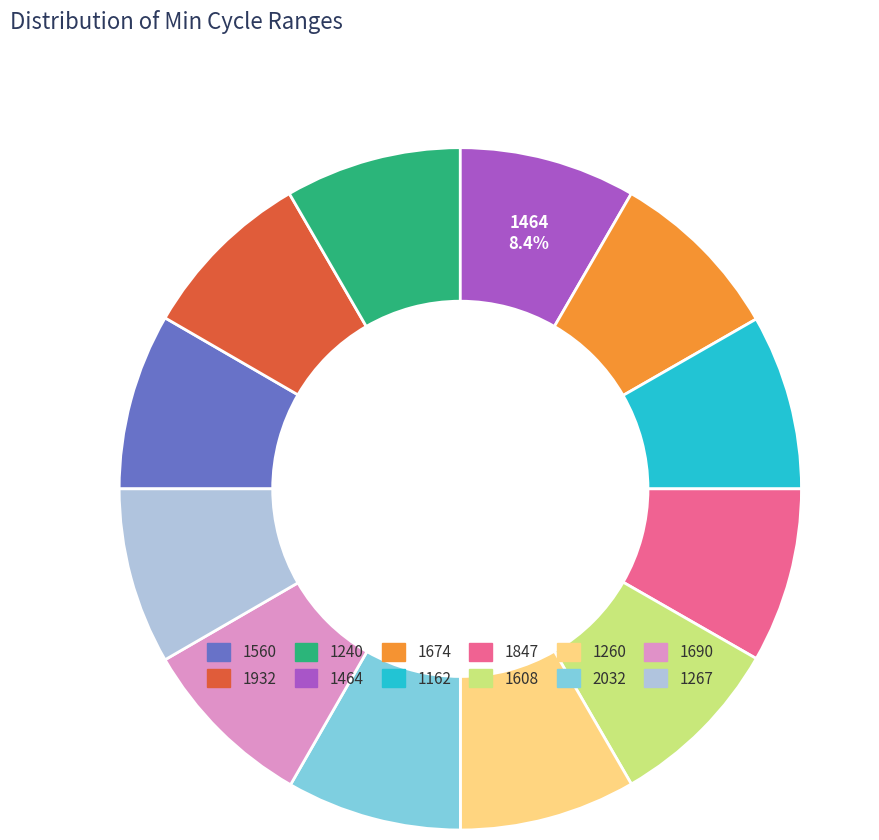

Does 1674 account for over 50% of the chart?

No